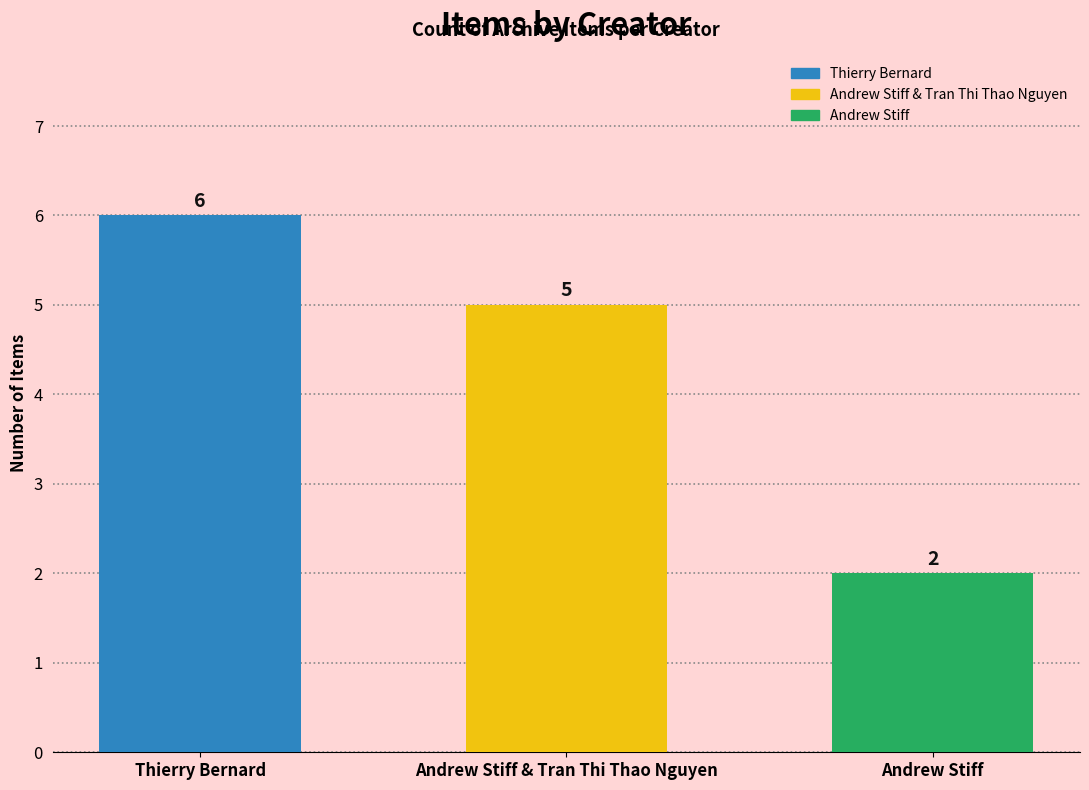

Which category has the lowest value across all series?

Andrew Stiff